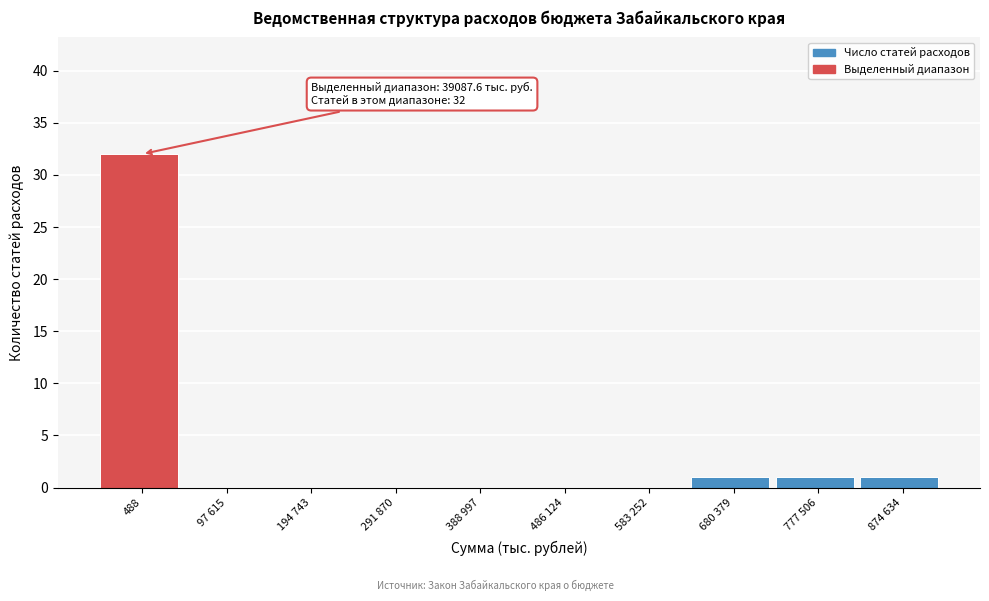

Reading left to right, list all the values displayed in this chart.

488=32	97 615=0	194 743=0	291 870=0	388 997=0	486 124=0	583 252=0	680 379=1	777 506=1	874 634=1